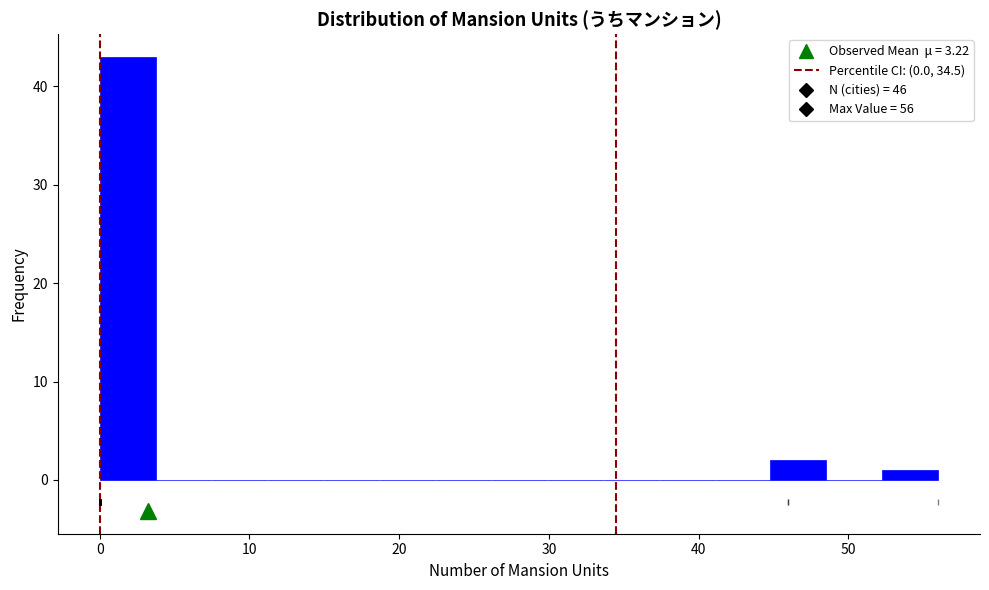

Read against the x-axis, roughly where is the centre of the tallest bar?

2